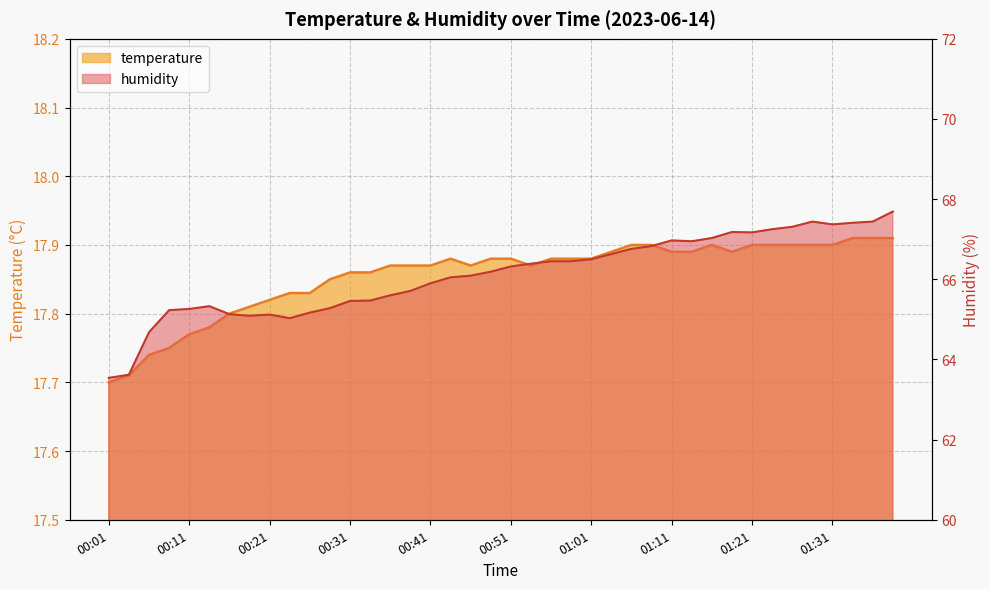

Which series has the largest range (max minus min)?

humidity